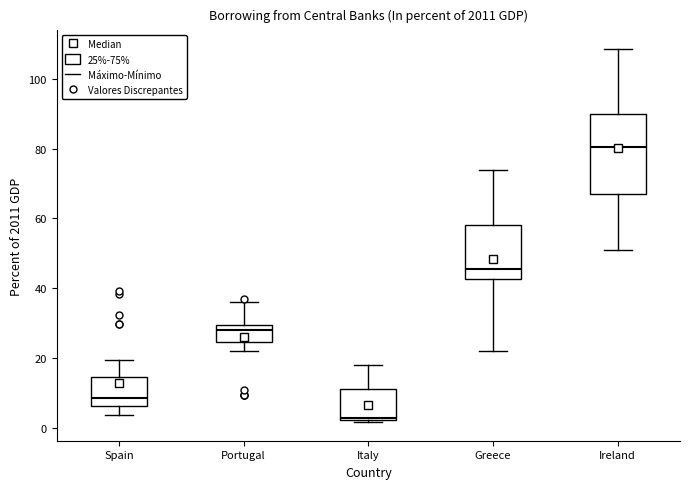

Which box has the highest median line?

Ireland